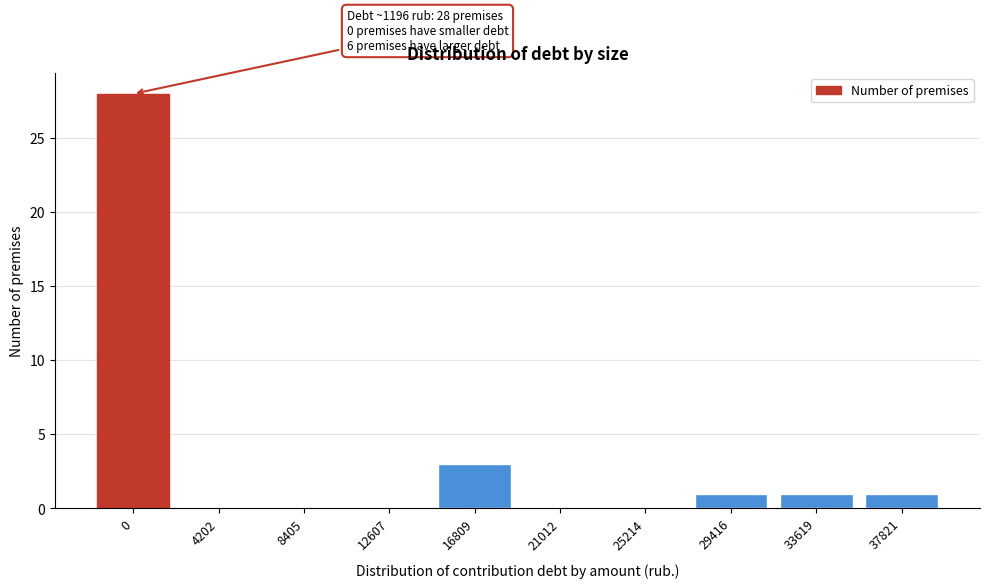

Reading left to right, extract all data points from this chart.

0=28	4202=0	8405=0	12607=0	16809=3	21012=0	25214=0	29416=1	33619=1	37821=1